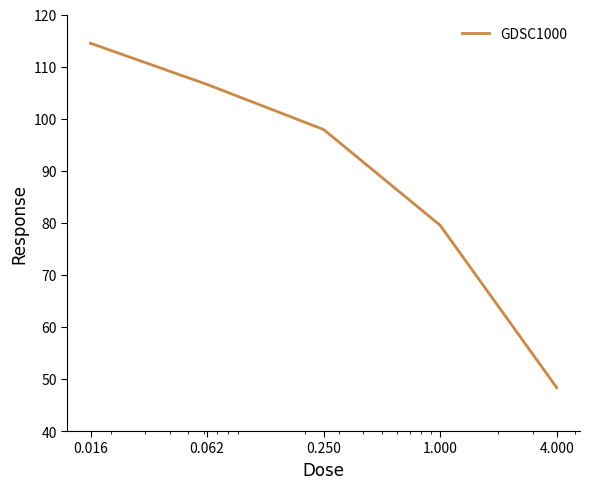

What is the average value?

89.4